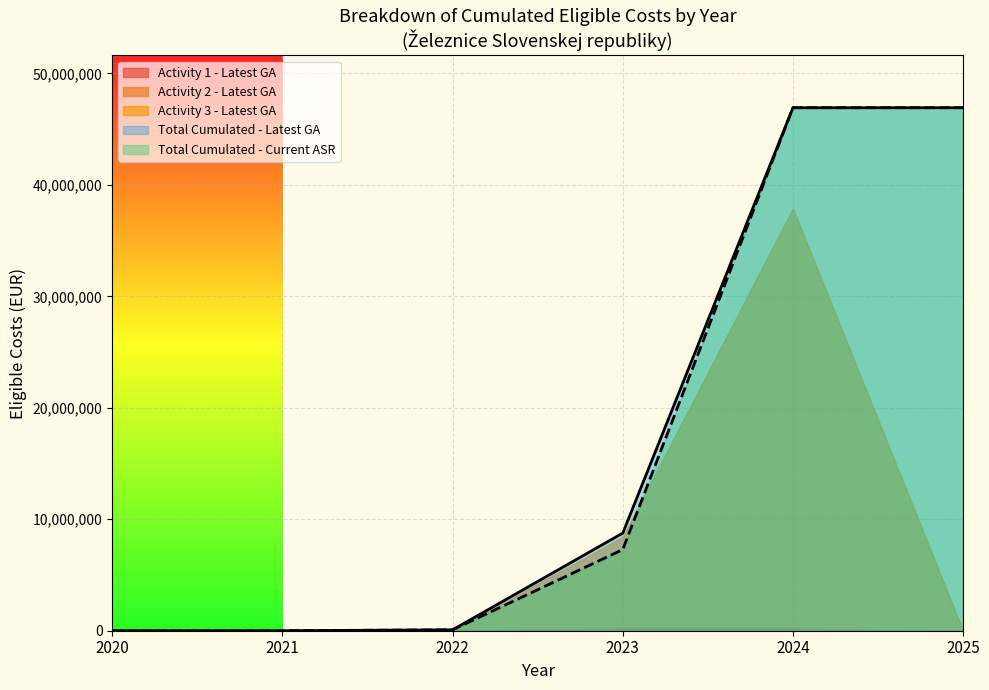

What is the greatest value displayed?

46921455.0